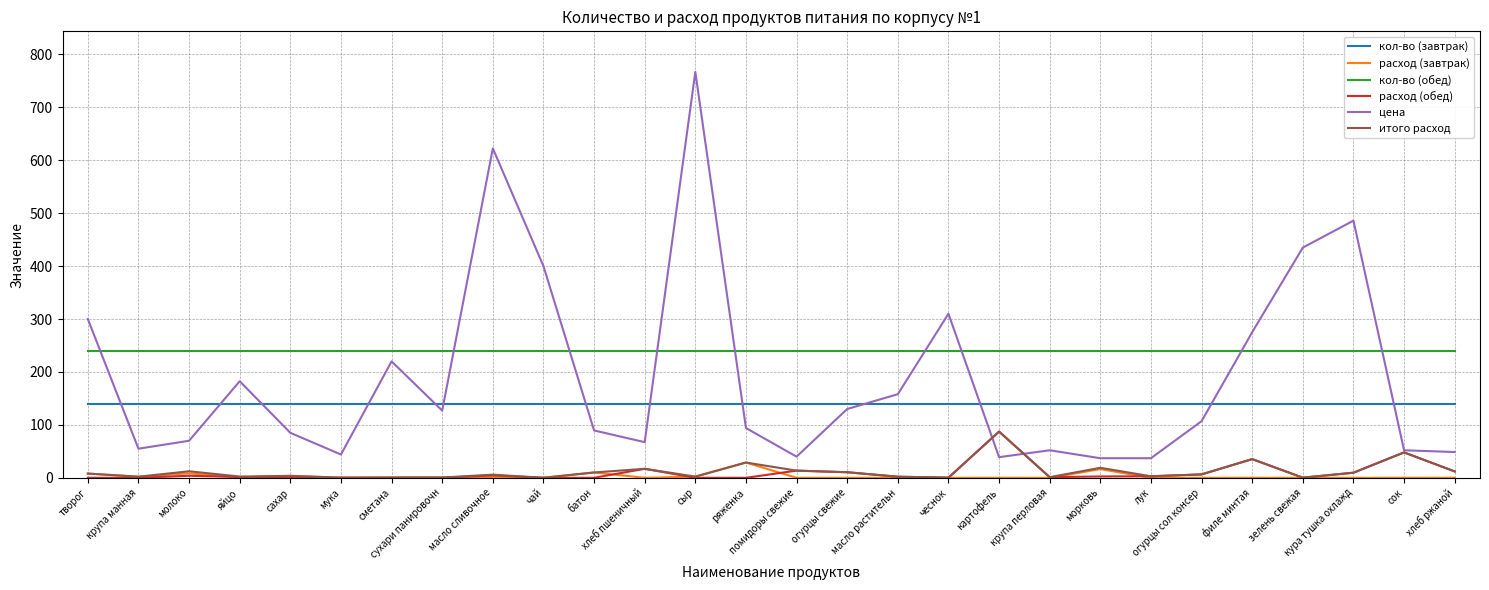

True or false: итого расход has a value of 2.9 at лук.

True